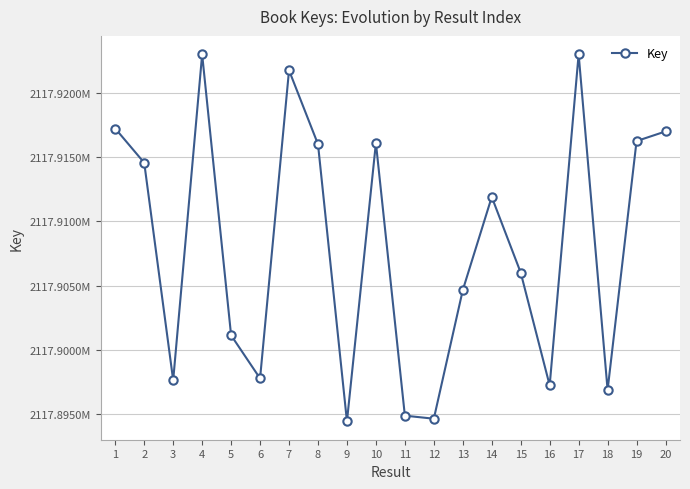

Is this an area chart (filled region under the line)?

No